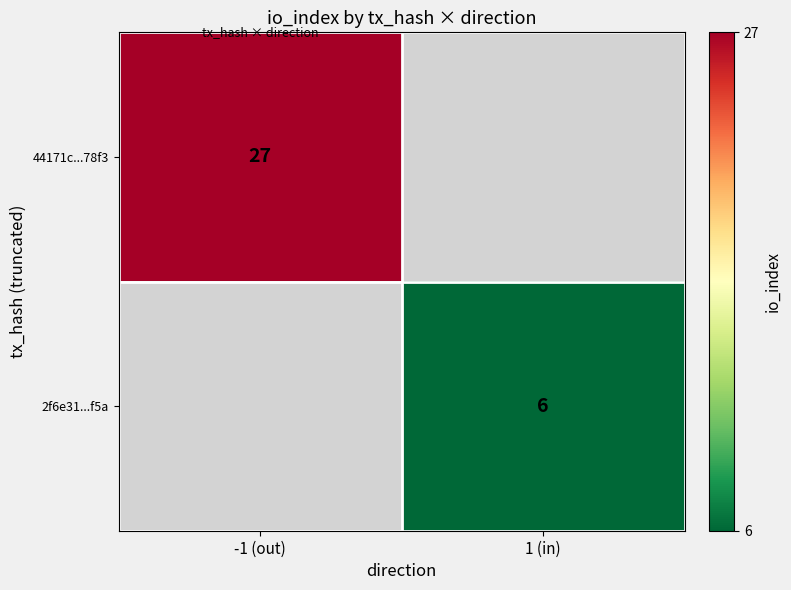

True or false: 44171c...78f3 has a value of 18 at -1 (out).

False